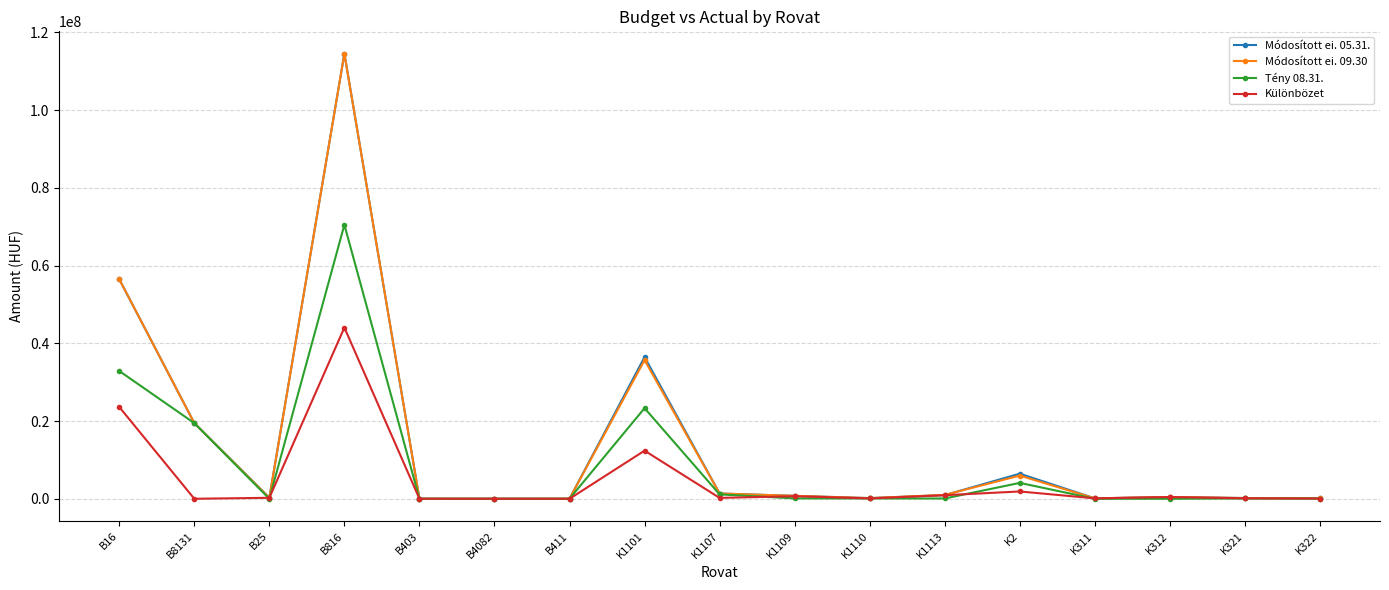

At which category is the sum across all series the highest?

B816